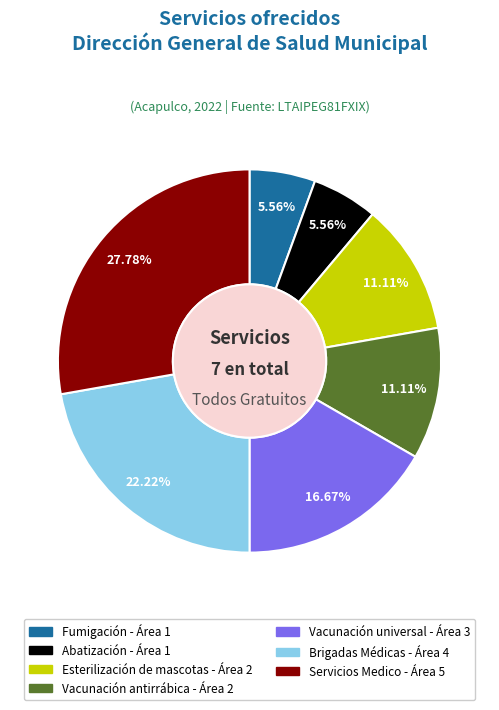

Is Servicios Medico the majority of the pie?

No